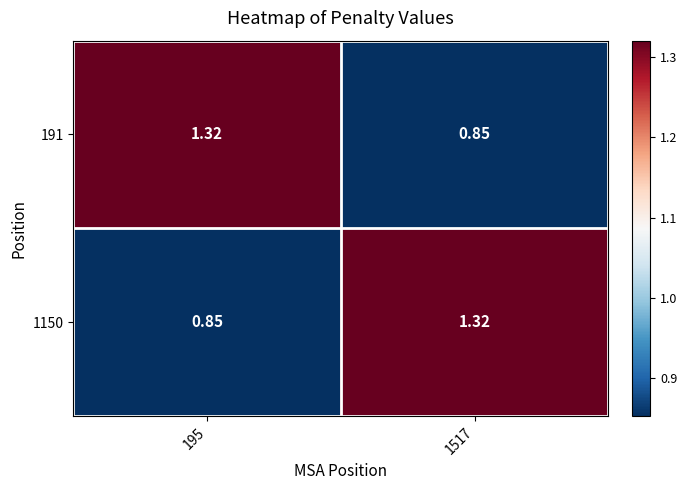

Is the value of 1150 at 1517 greater than the value of 191 at 1517?

Yes